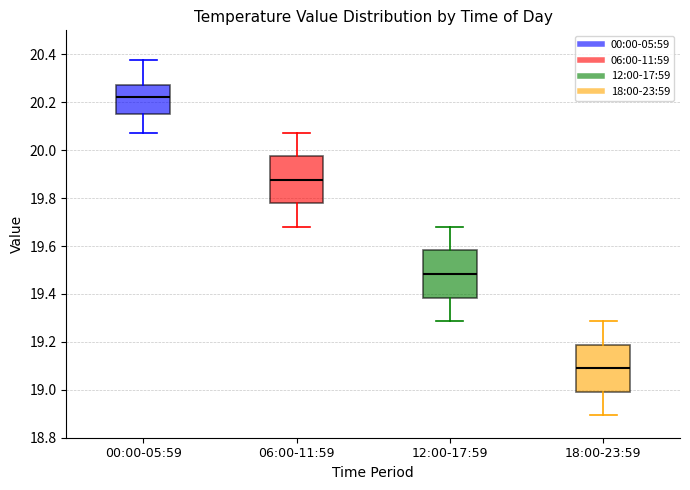

Reading left to right, transcribe this box plot: for each box, give where its median line is, the range the box spans, and where its two whiskers end, as read against the y-axis. The values are not printed on the chart, so give them approximately, as read against the axis.

00:00-05:59: median 20.22, box 20.16 to 20.28, whiskers 20.08 to 20.38
06:00-11:59: median 19.88, box 19.78 to 19.98, whiskers 19.68 to 20.08
12:00-17:59: median 19.48, box 19.38 to 19.58, whiskers 19.28 to 19.68
18:00-23:59: median 19.10, box 19.00 to 19.18, whiskers 18.90 to 19.28